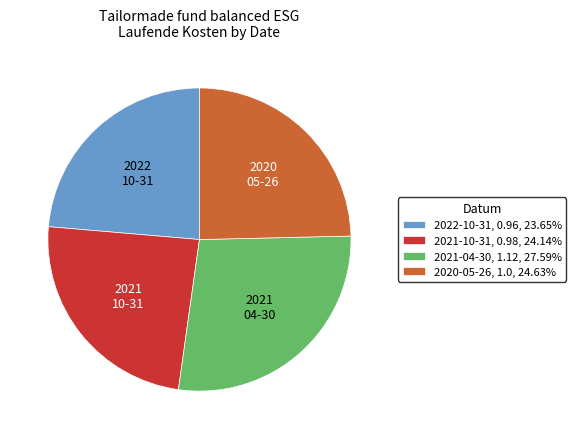

Between 2022-10-31 and 2021-04-30, which is larger?

2021-04-30